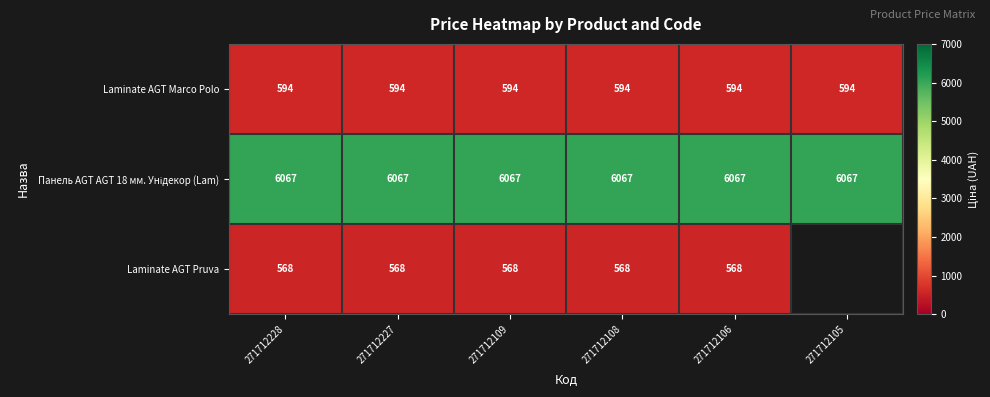

What is the difference between the highest and lowest values at 271712227?

5499